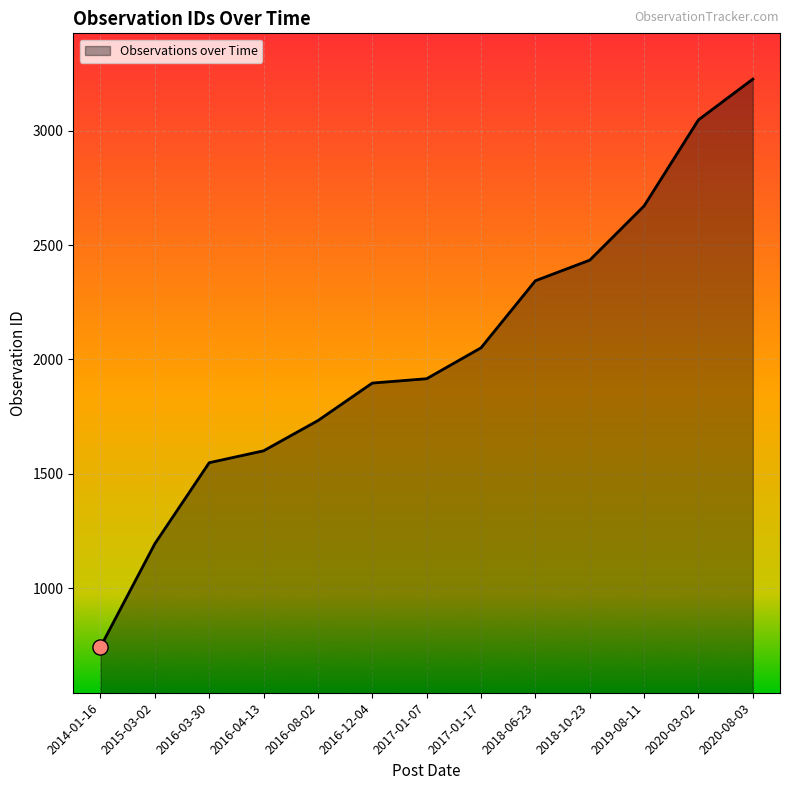

What is the change in value from 2014-01-16 to 2018-06-23?

+1600